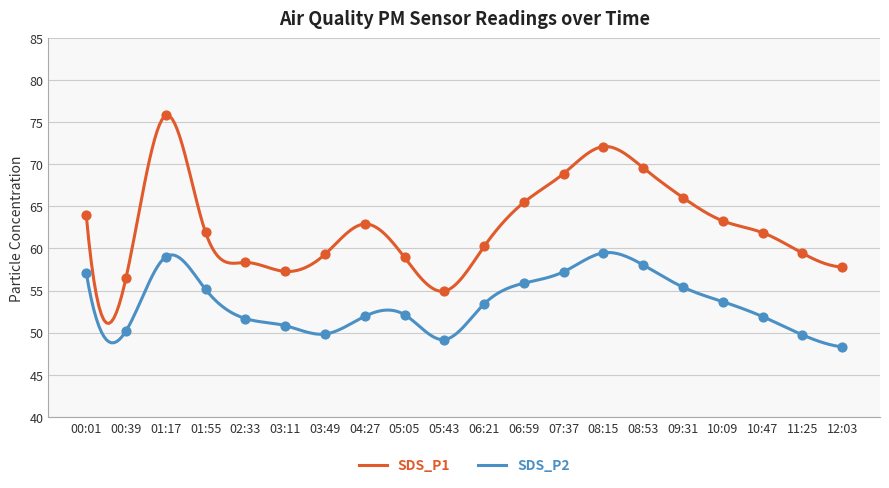

Which series contains the highest Y value?

SDS_P1